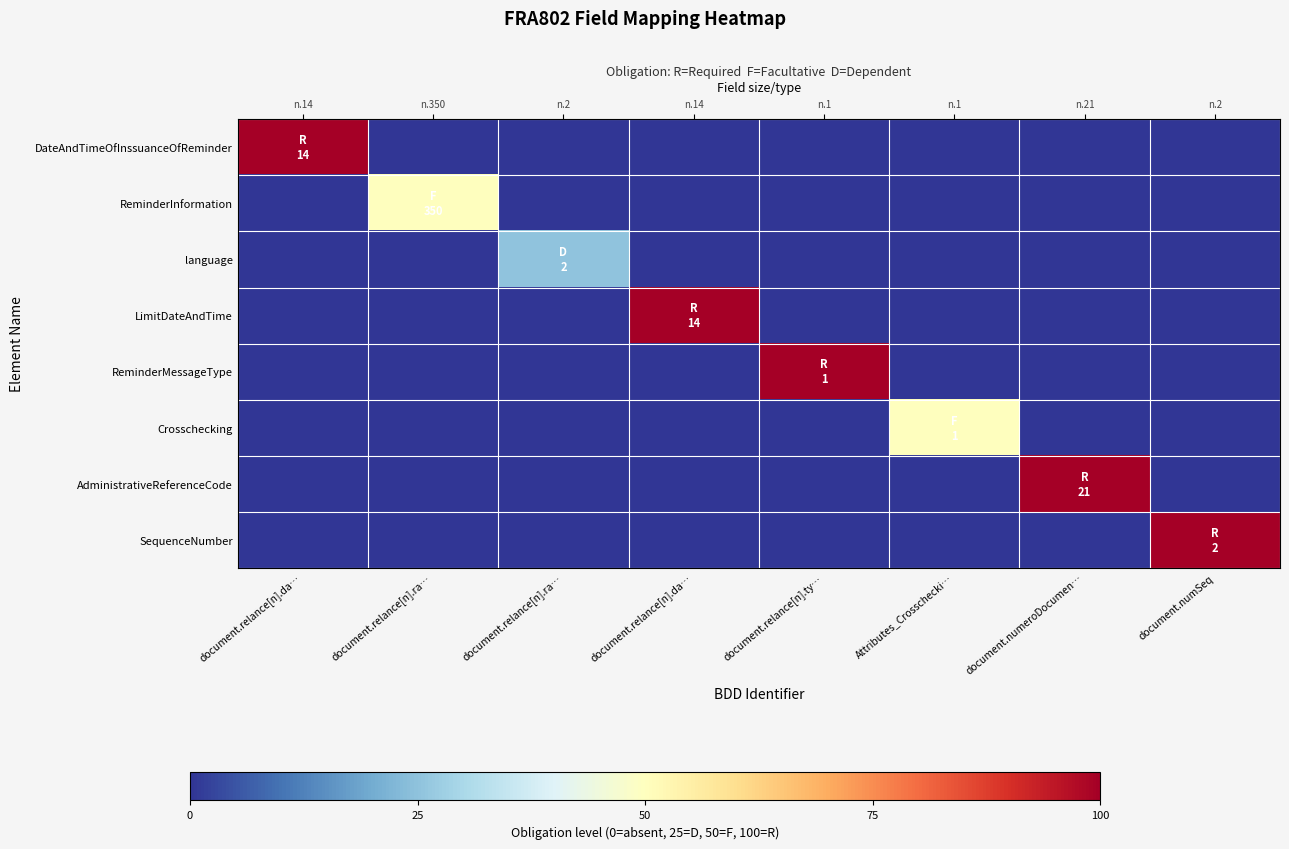

What is the difference between the highest and lowest values at document.relance[n].ra…?

50